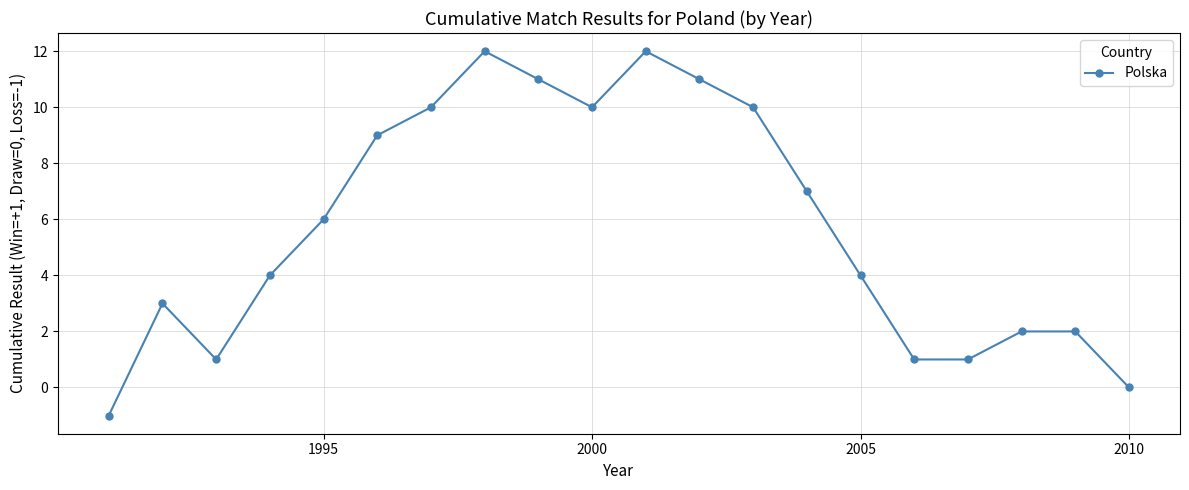

How many series are shown in this chart?

1